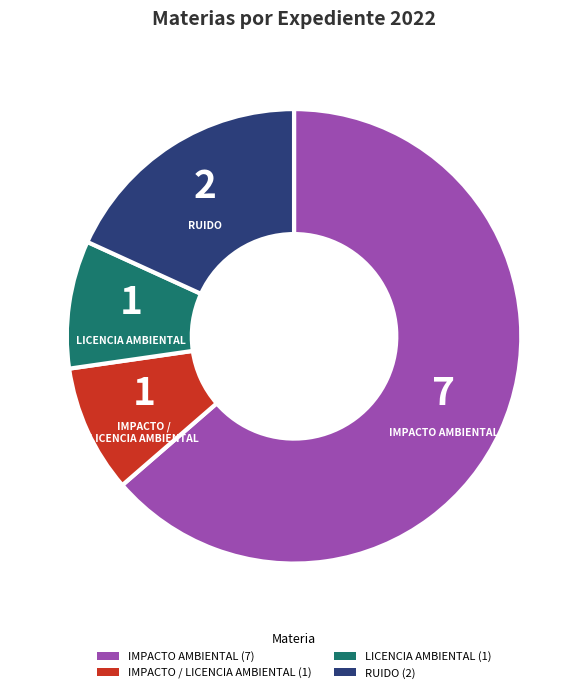

Is there any slice that represents more than half of the pie?

Yes